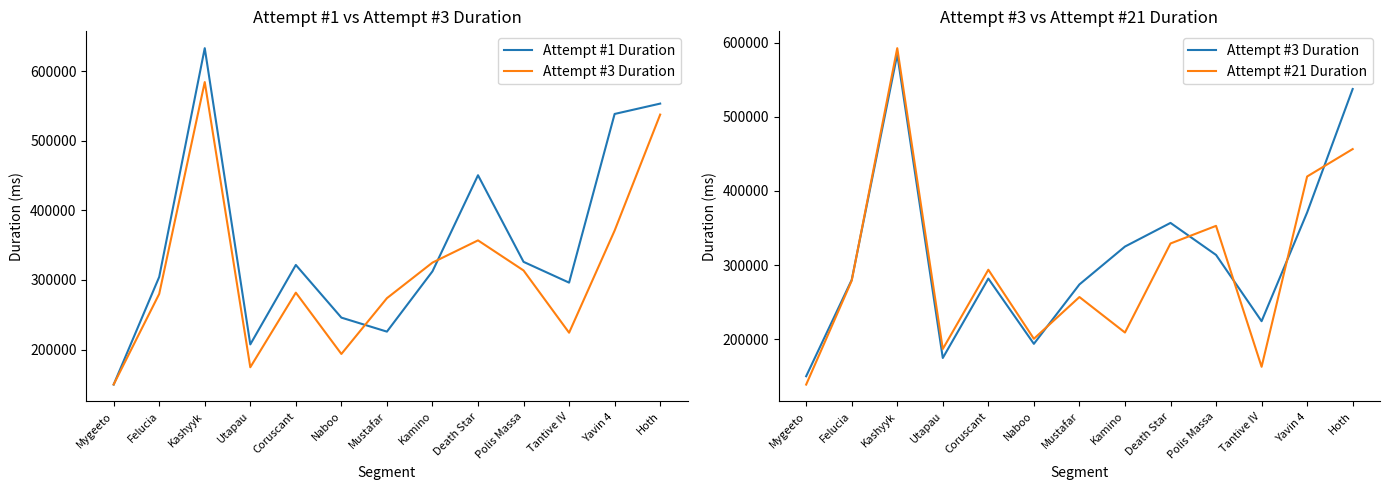

Which category has the highest value across all series?

Kashyyk